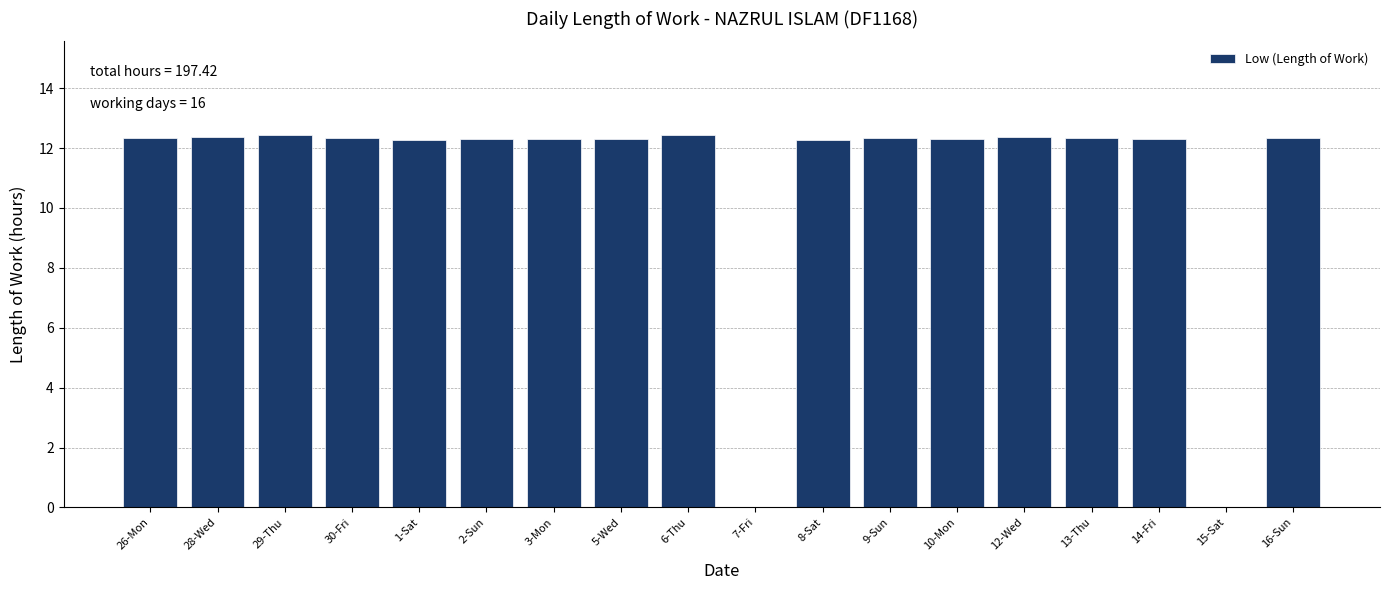

The chart shows a value of 12.4 at 28-Wed. True or false?

True